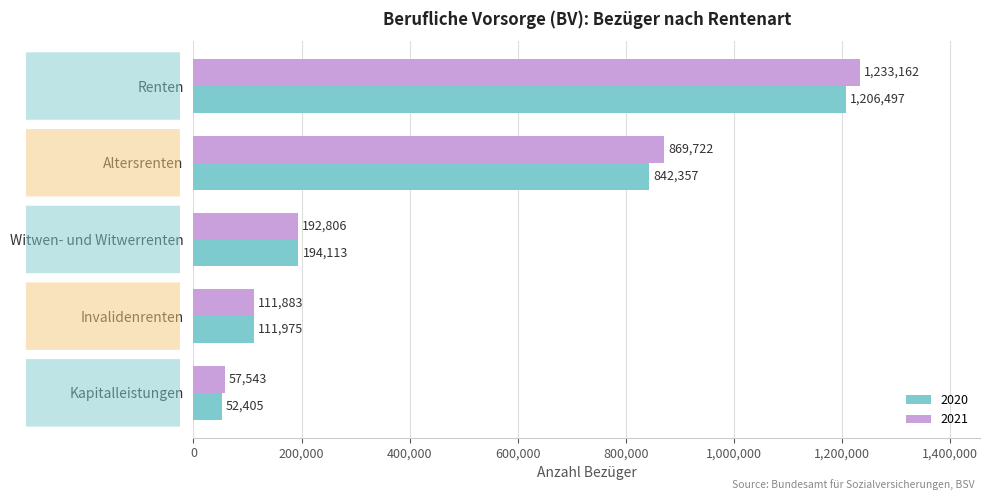

What is the average value of the 2021 series?

493023